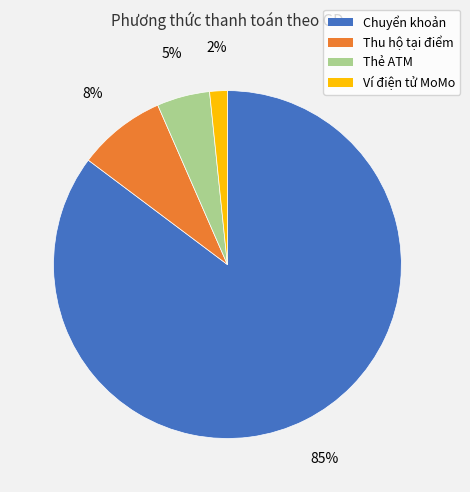

What is the smallest slice in the pie chart?

Ví điện tử MoMo